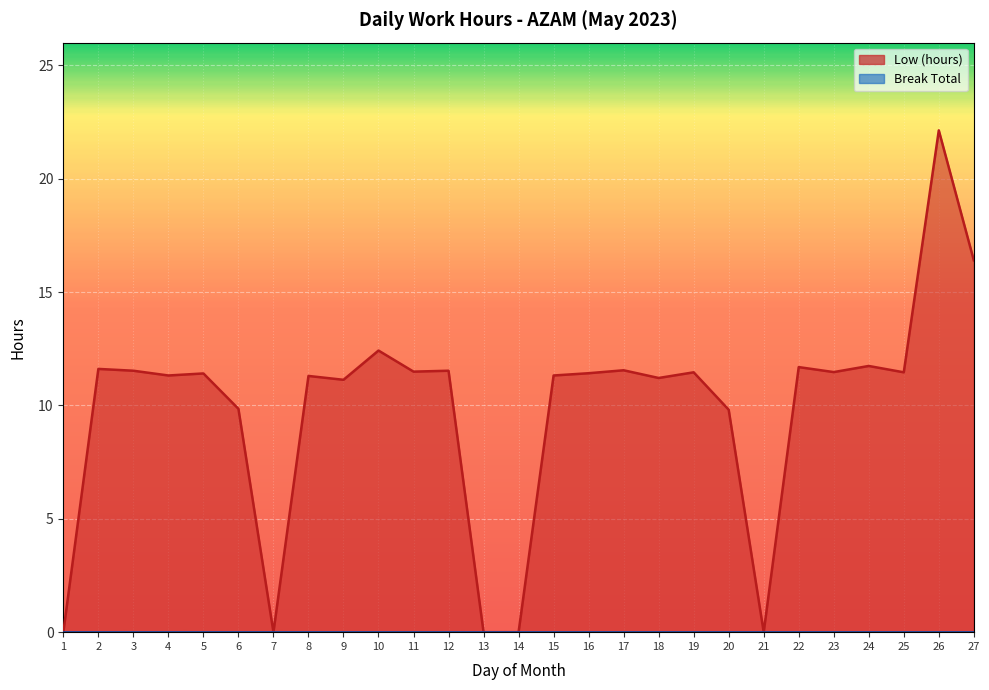

What is the change in value from 9 to 20?

-1.3